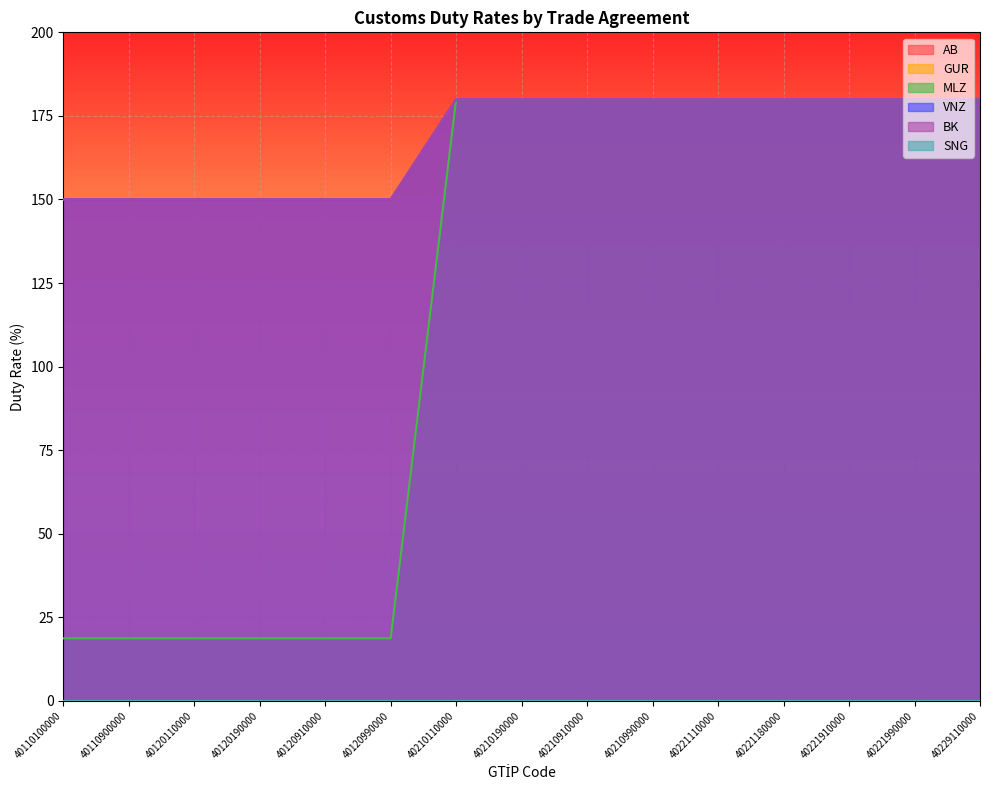

What is the value of the AB point at the 14th from the left?

180.0